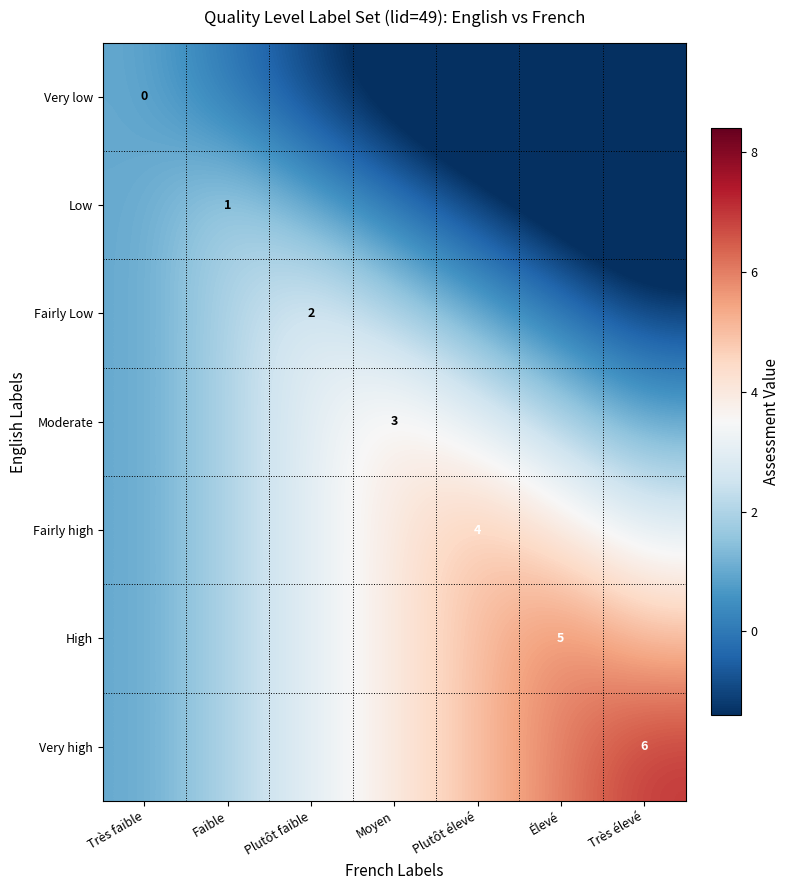

Is it true that Fairly high equals 4 at Plutôt élevé?

True